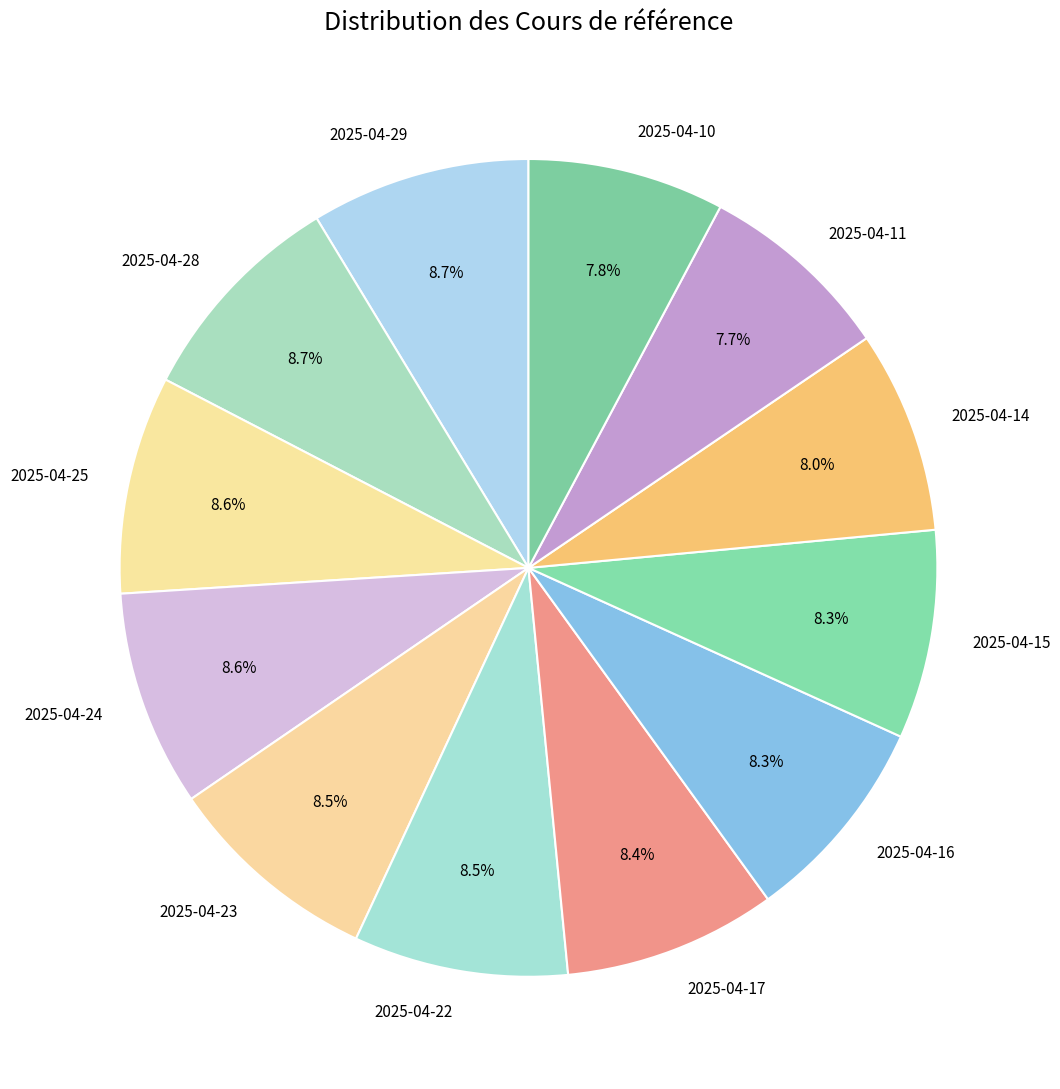

How many segments does this pie chart have?

12